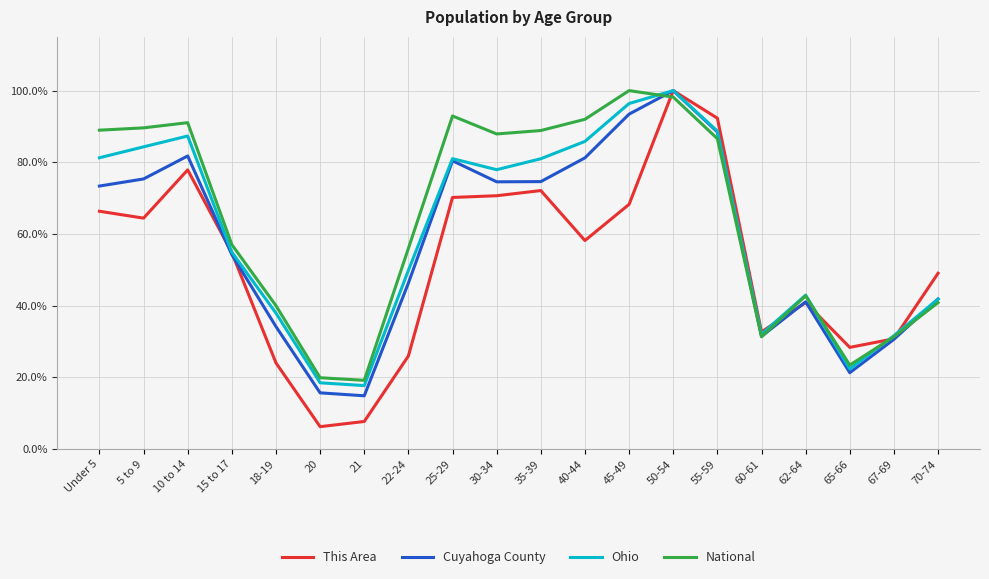

What is the difference between the second highest and minimum values in the National series?

79.0